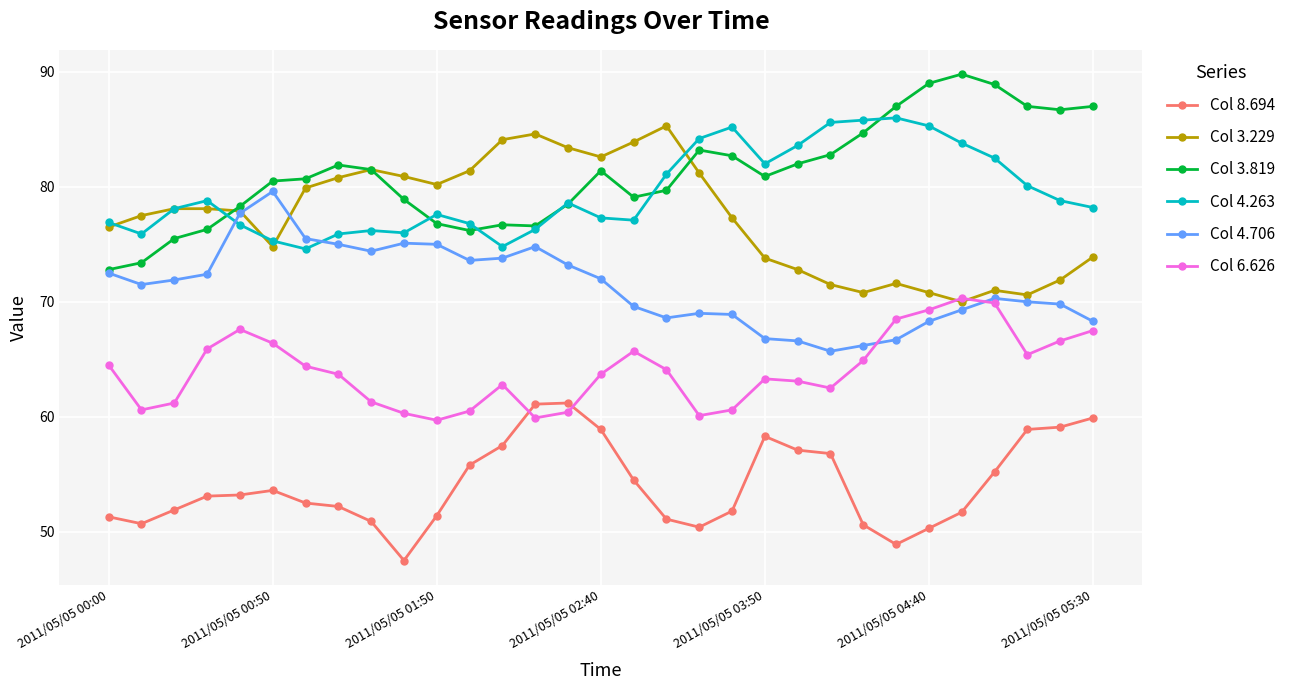

How many times do Col 6.626 and Col 8.694 cross each other?

2